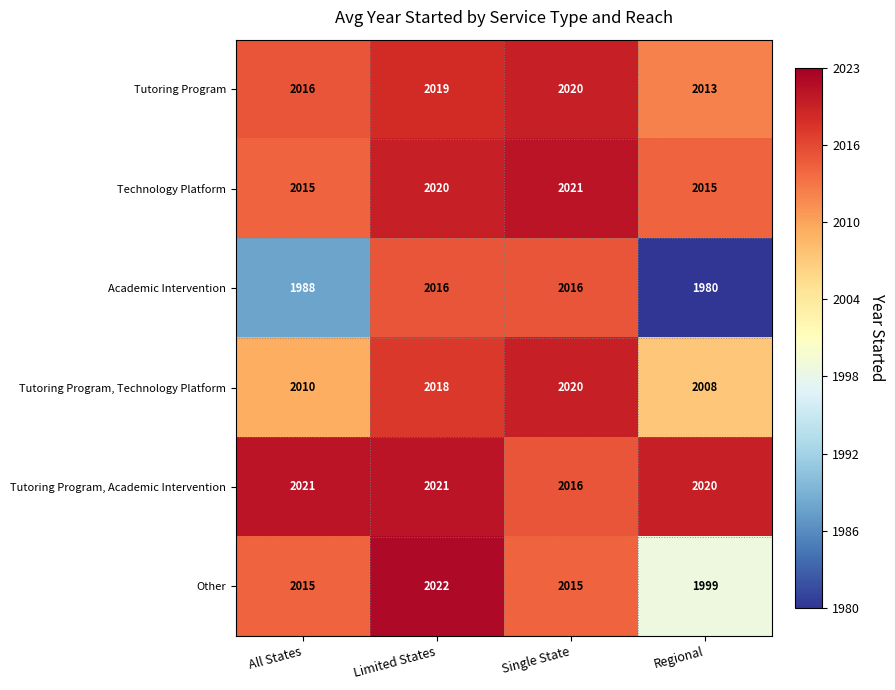

What is the difference between the maximum and minimum values in the Technology Platform series?

6